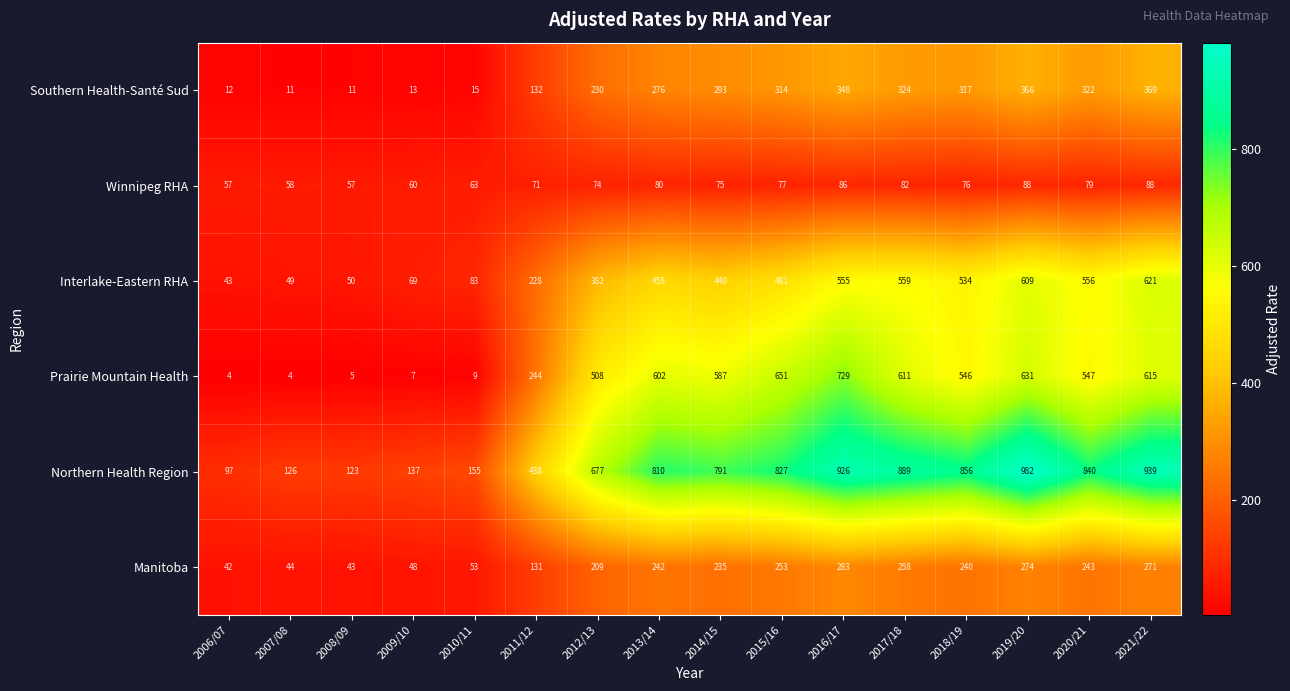

What is the maximum value shown in the chart?

982